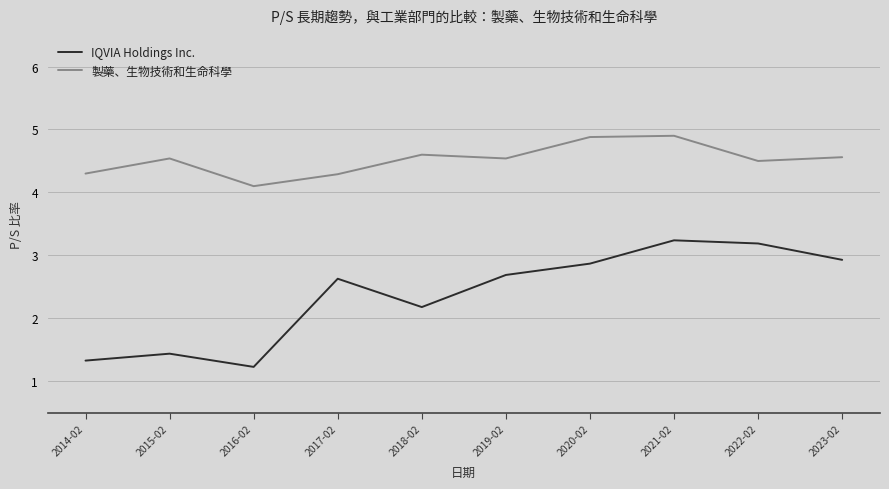

How many series are shown in this chart?

2